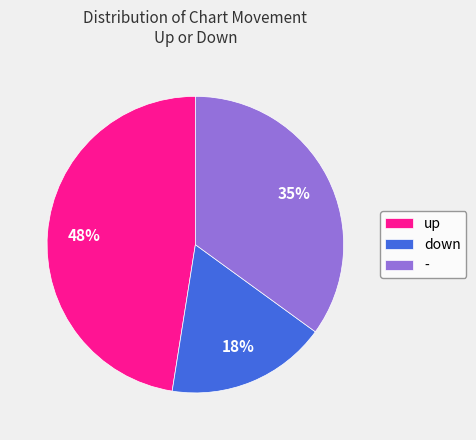

How many segments does this pie chart have?

3